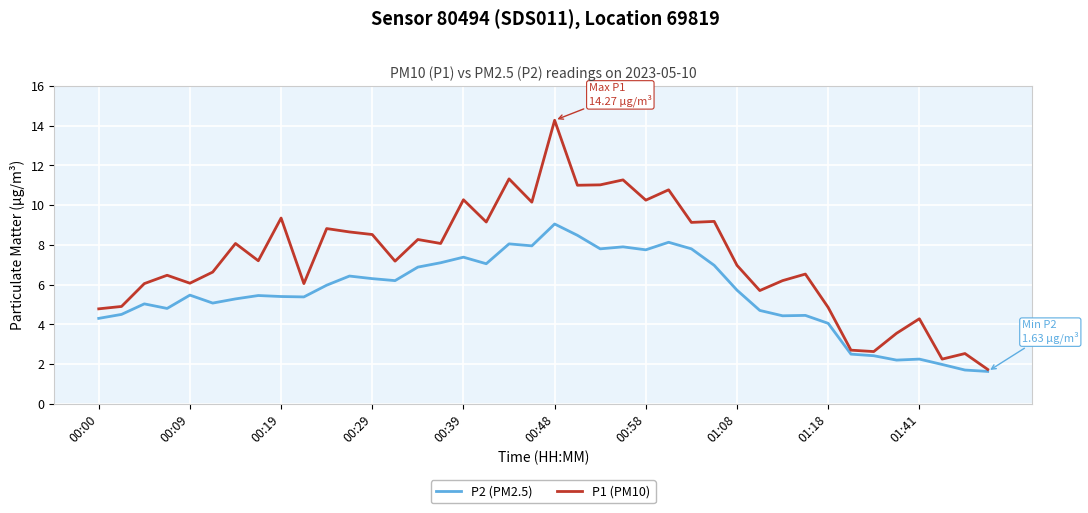

Is this an area chart (filled region under the line)?

No